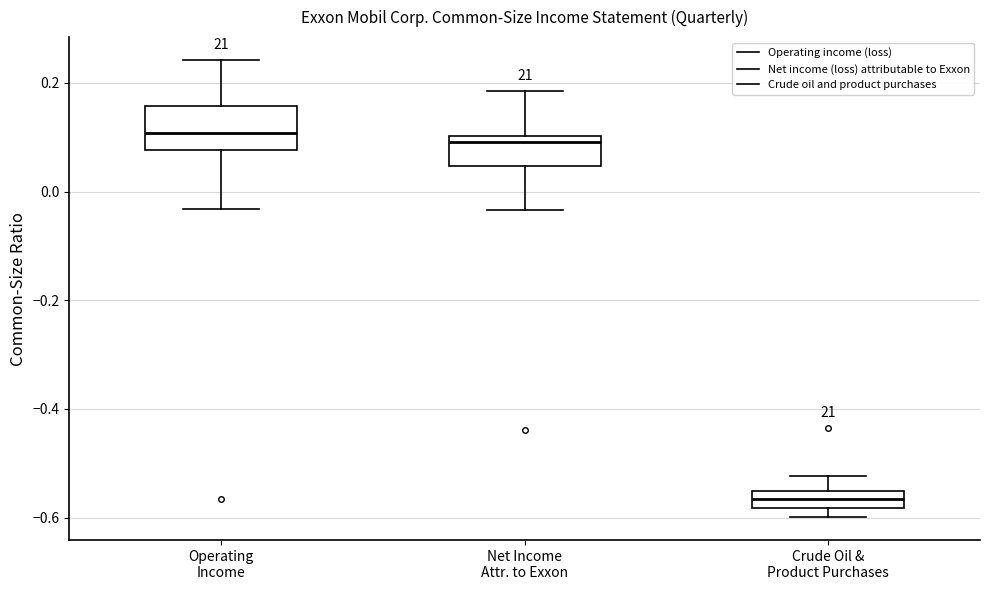

Reading left to right, transcribe this box plot: for each box, give where its median line is, the range the box spans, and where its two whiskers end, as read against the y-axis. The values are not printed on the chart, so give them approximately, as read against the axis.

Operating Income: median 0.10, box 0.08 to 0.16, whiskers -0.04 to 0.24
Net Income Attr. to Exxon: median 0.10 (just below the box's upper edge), box 0.04 to 0.10, whiskers -0.04 to 0.18
Crude Oil & Product Purchases: median -0.56 (inside the box), box -0.58 to -0.56, whiskers -0.60 to -0.52